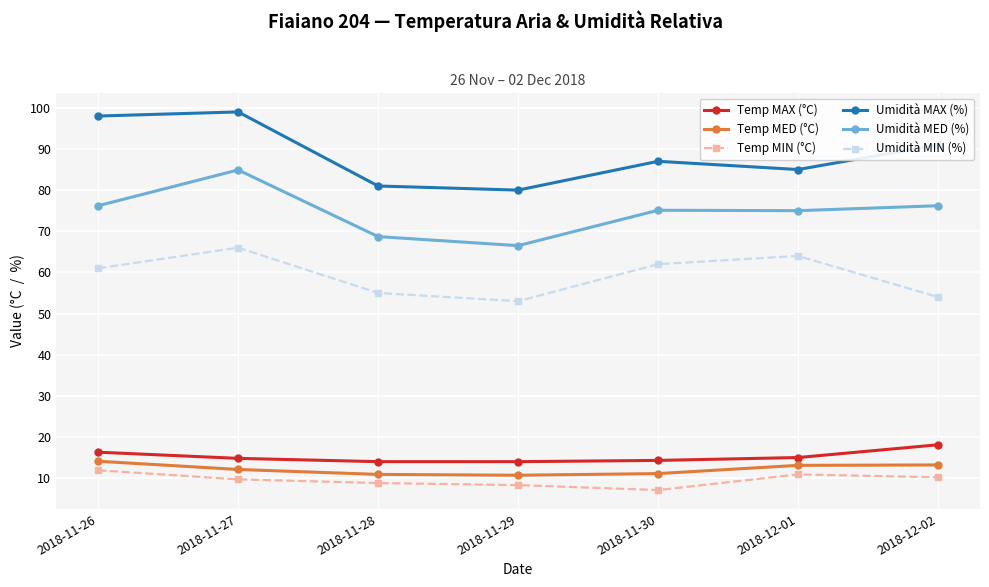

What is the label of the 2nd point from the right?

2018-12-01